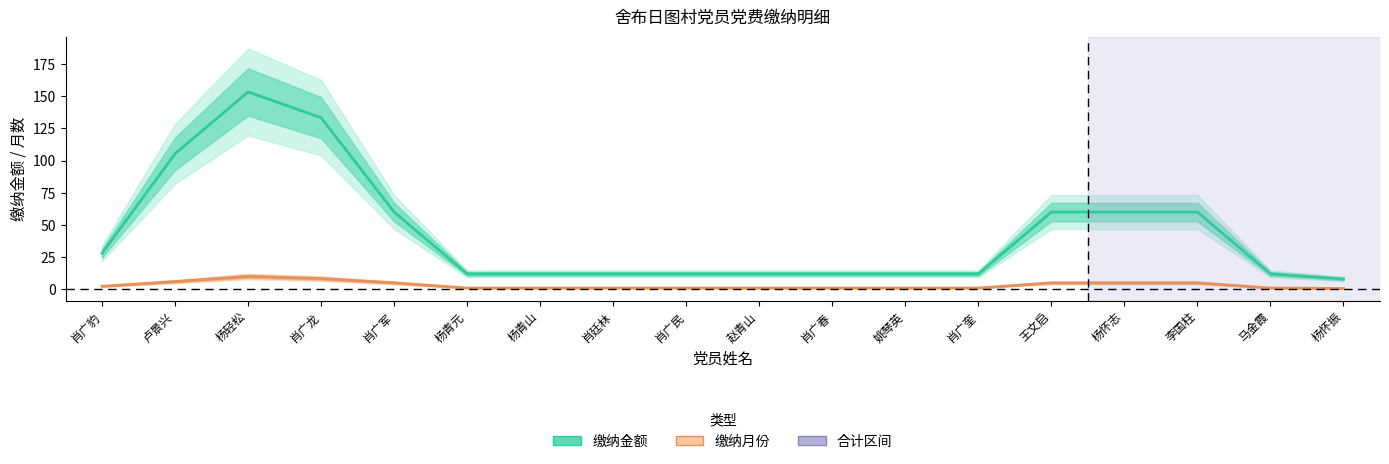

At how many categories does at least one series exceed 148?

1